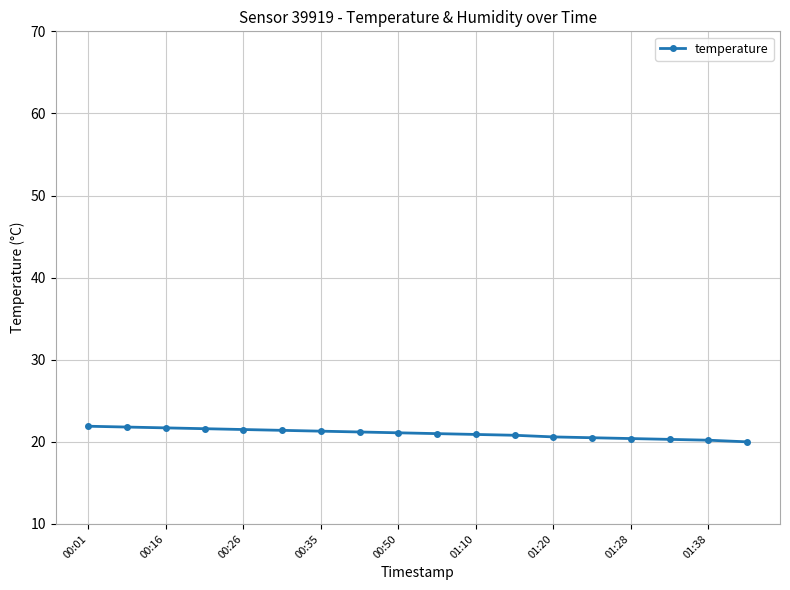

How many lines are shown in the chart?

1